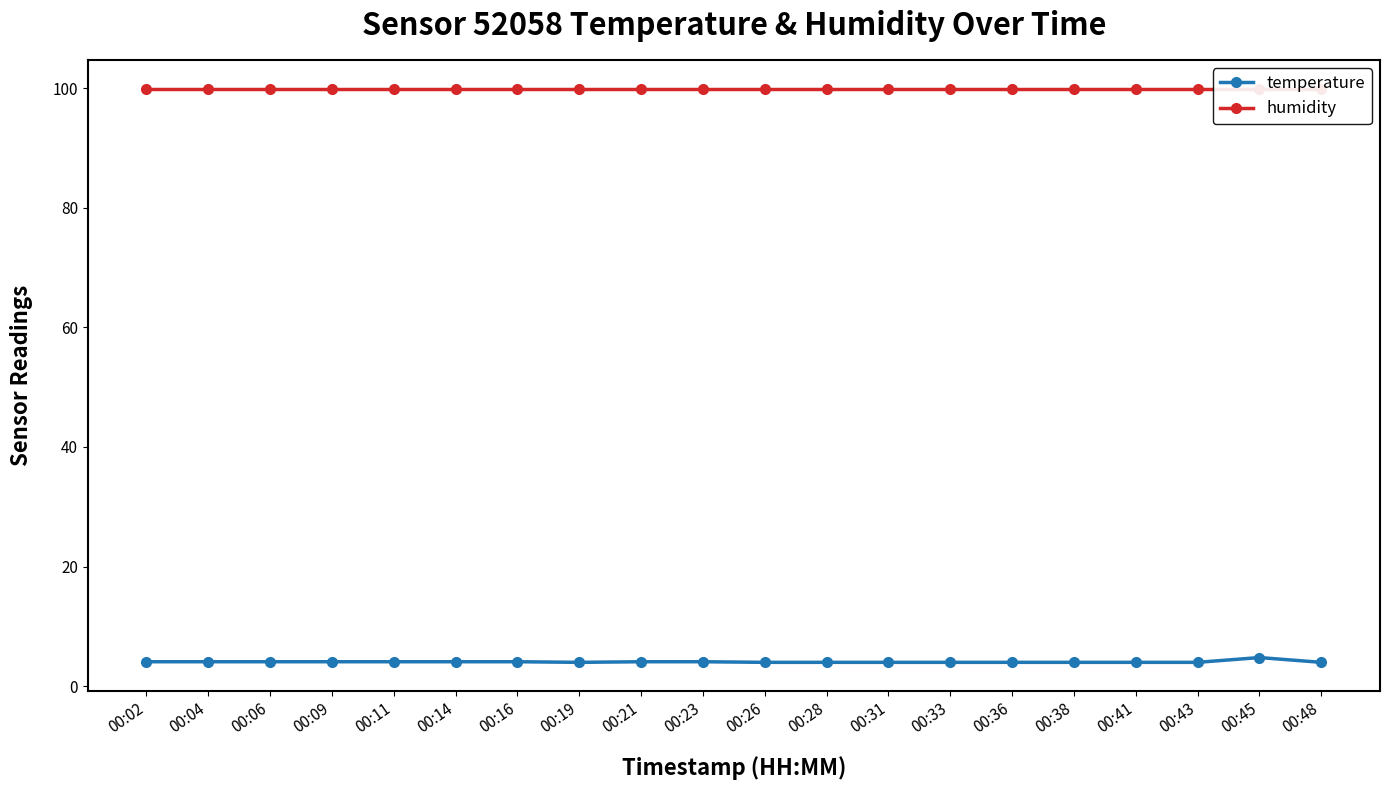

Reading left to right, list all the values displayed in this chart.

temperature: 00:02=4.1	00:04=4.1	00:06=4.1	00:09=4.1	00:11=4.1	00:14=4.1	00:16=4.1	00:19=4.0	00:21=4.1	00:23=4.1	00:26=4.0	00:28=4.0	00:31=4.0	00:33=4.0	00:36=4.0	00:38=4.0	00:41=4.0	00:43=4.0	00:45=4.8	00:48=4.0
humidity: 00:02=99.9	00:04=99.9	00:06=99.9	00:09=99.9	00:11=99.9	00:14=99.9	00:16=99.9	00:19=99.9	00:21=99.9	00:23=99.9	00:26=99.9	00:28=99.9	00:31=99.9	00:33=99.9	00:36=99.9	00:38=99.9	00:41=99.9	00:43=99.9	00:45=99.9	00:48=99.9